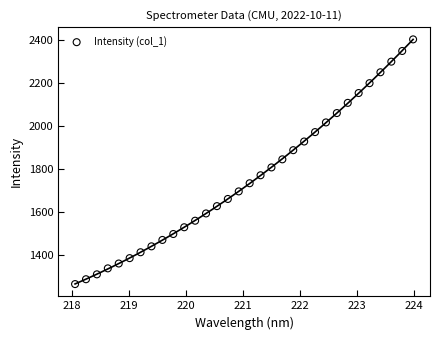

What is the range of Y values (max minus min)?

1138.6